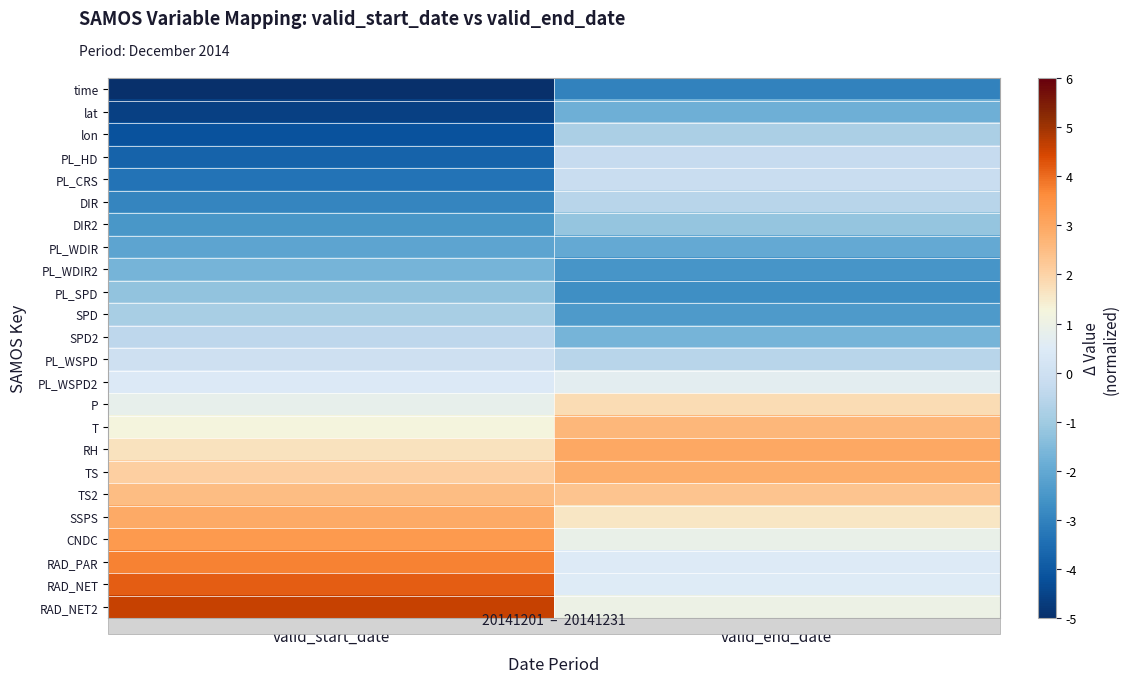

Rank the series at valid_start_date from lowest to highest value.

time, lat, lon, PL_HD, PL_CRS, DIR, DIR2, PL_WDIR, PL_WDIR2, PL_SPD, SPD, SPD2, PL_WSPD, PL_WSPD2, P, T, RH, TS, TS2, SSPS, CNDC, RAD_PAR, RAD_NET, RAD_NET2